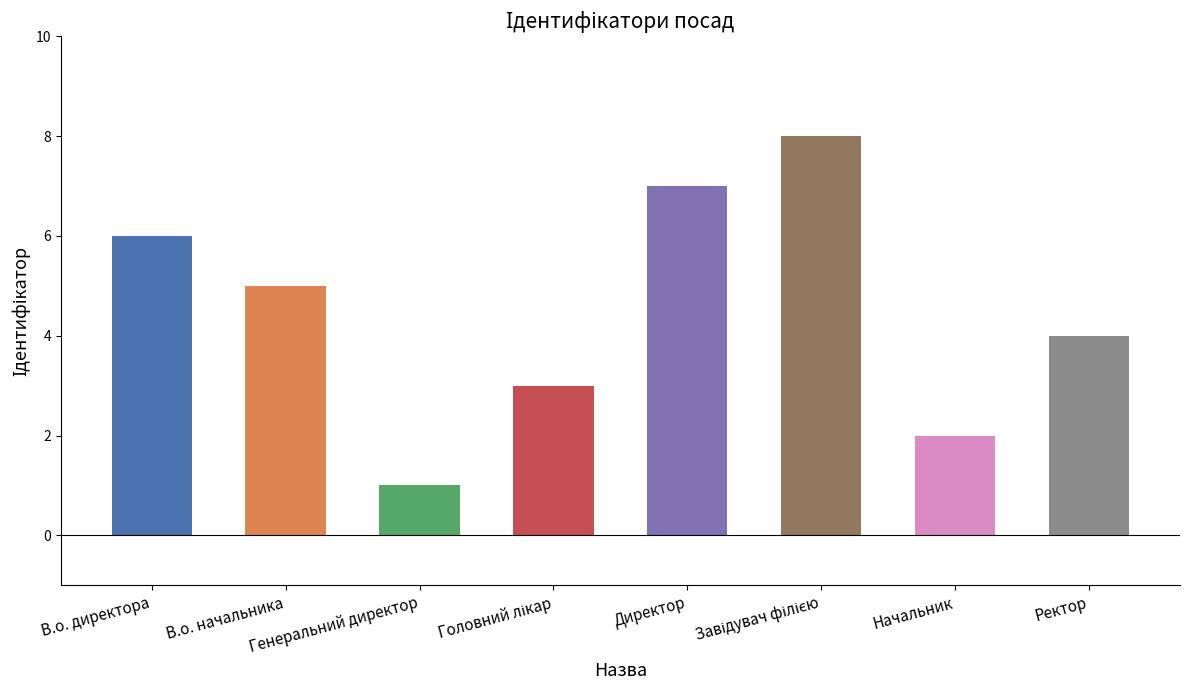

How many bars are there in total?

8